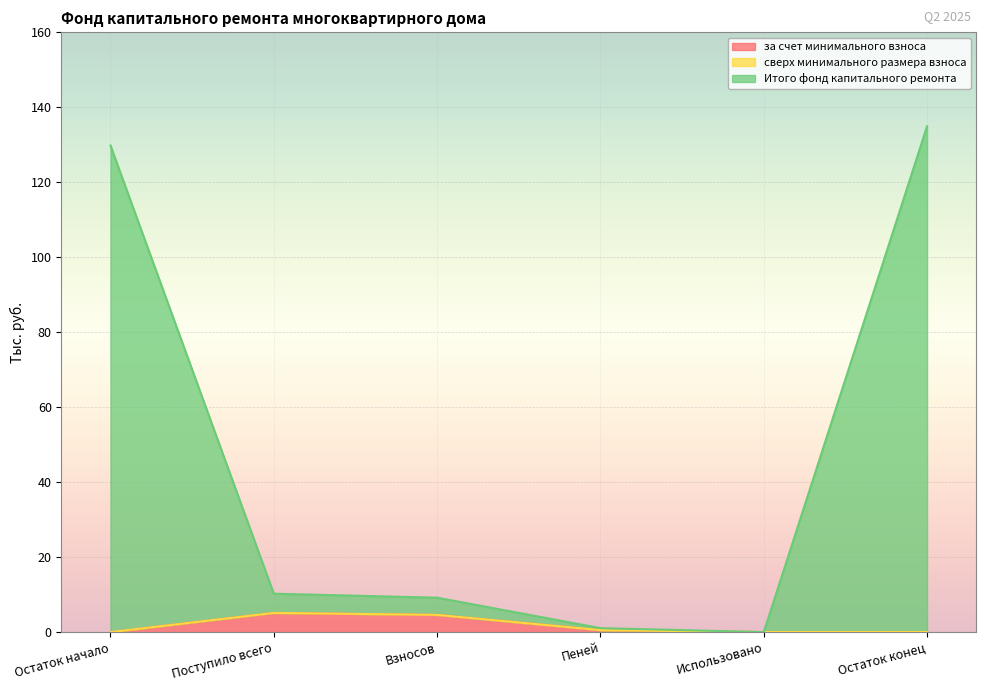

Does the chart display data point markers on the line(s)?

No